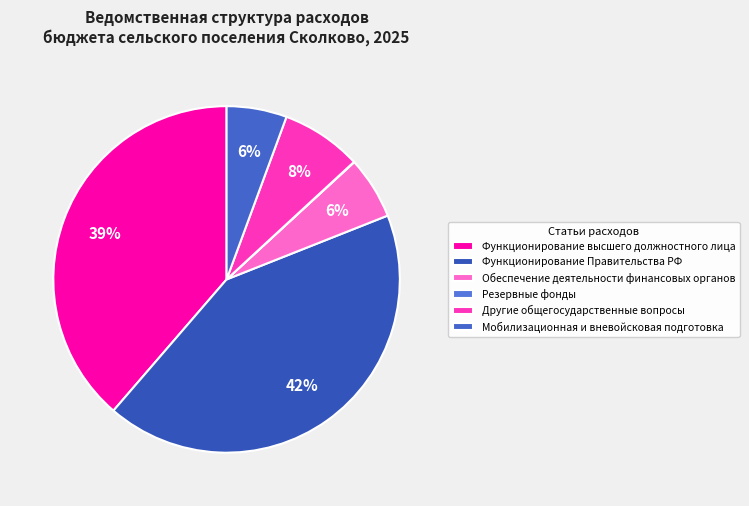

How many slices are in this pie chart?

6